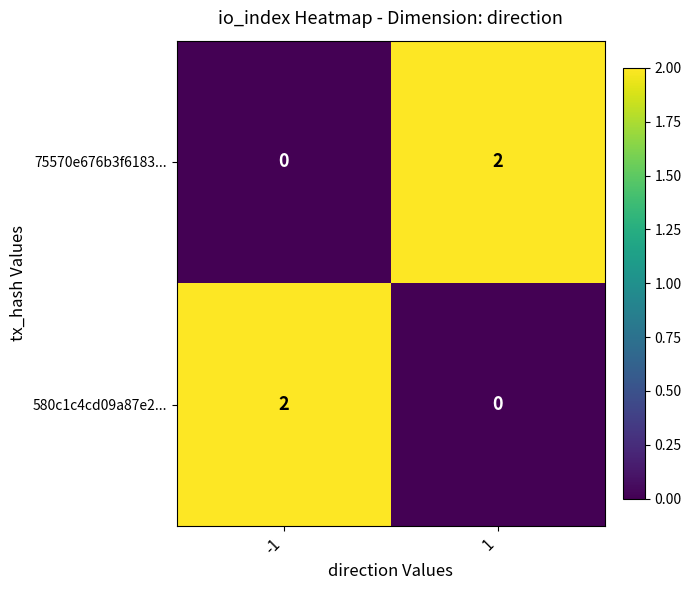

Count the number of categories in the chart.

2